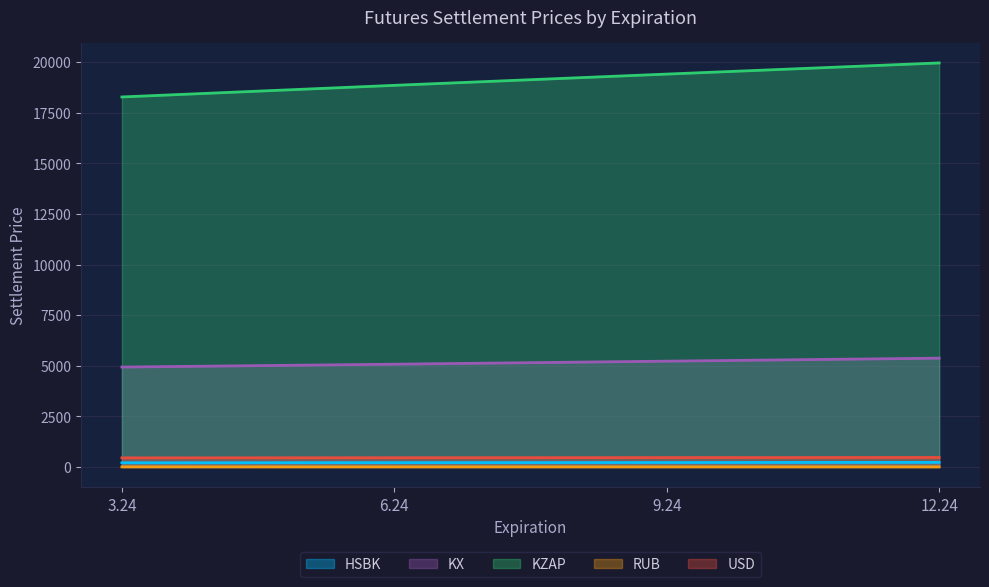

Reading right to left, what are all the values shown in this chart?

HSBK: 12.24=226.3	9.24=220.1	6.24=213.8	3.24=207.3
KX: 12.24=5375.5	9.24=5227.0	6.24=5077.2	3.24=4935.8
KZAP: 12.24=19962.1	9.24=19410.5	6.24=18854.5	3.24=18280.9
RUB: 12.24=4.8	9.24=4.9	6.24=4.9	3.24=4.9
USD: 12.24=470.1	9.24=463.7	6.24=456.9	3.24=449.7